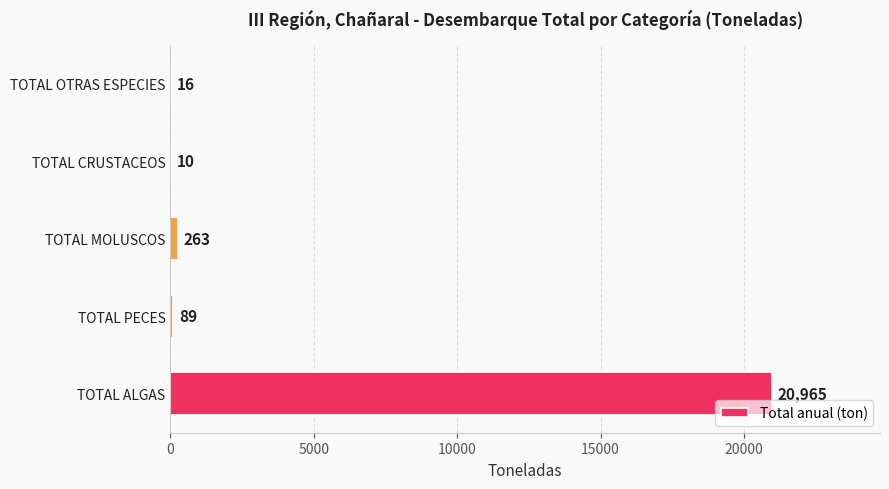

What is the sum of the values at TOTAL MOLUSCOS and TOTAL PECES?

352